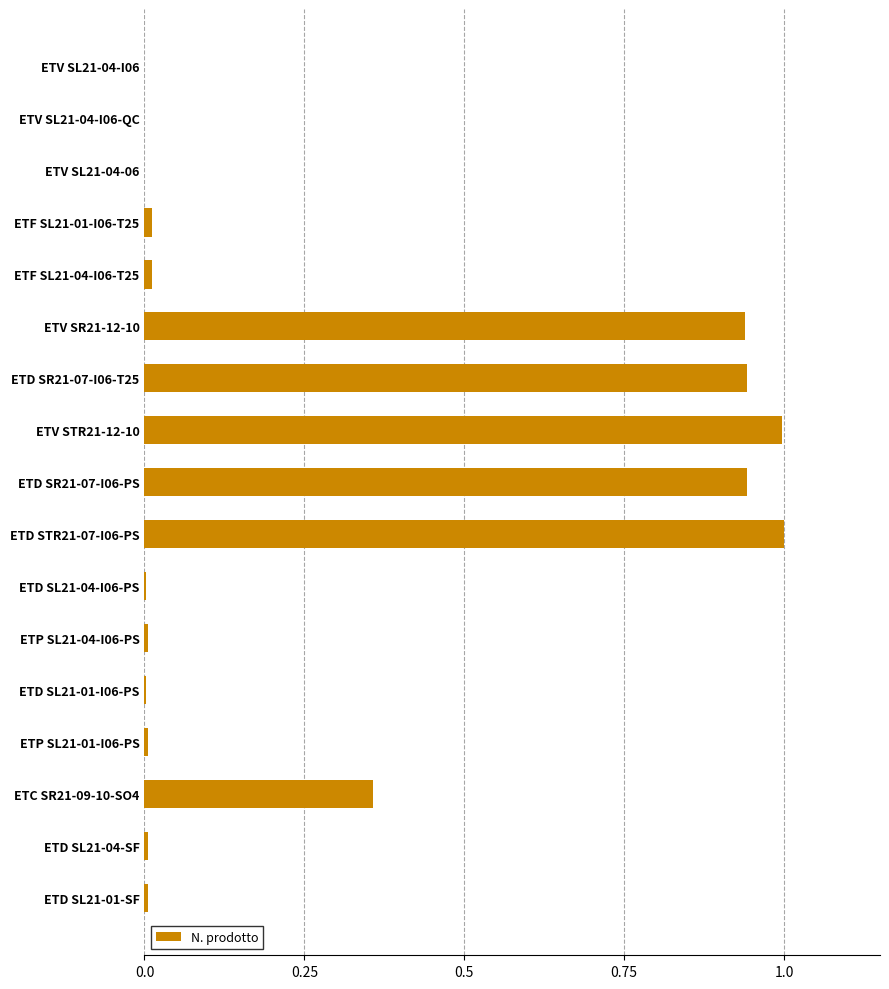

Between ETD SR21-07-I06-PS and ETV SL21-04-I06, which is larger?

ETD SR21-07-I06-PS